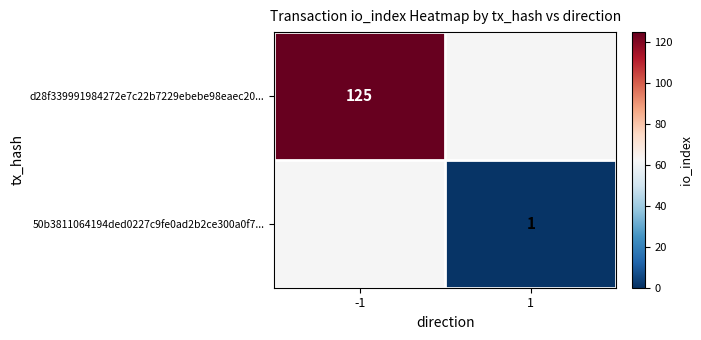

What is the minimum value shown in the chart?

1.0